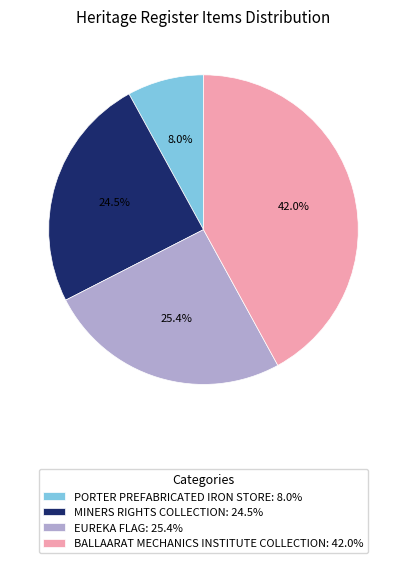

To the nearest percent, what is the average slice percentage?

25%